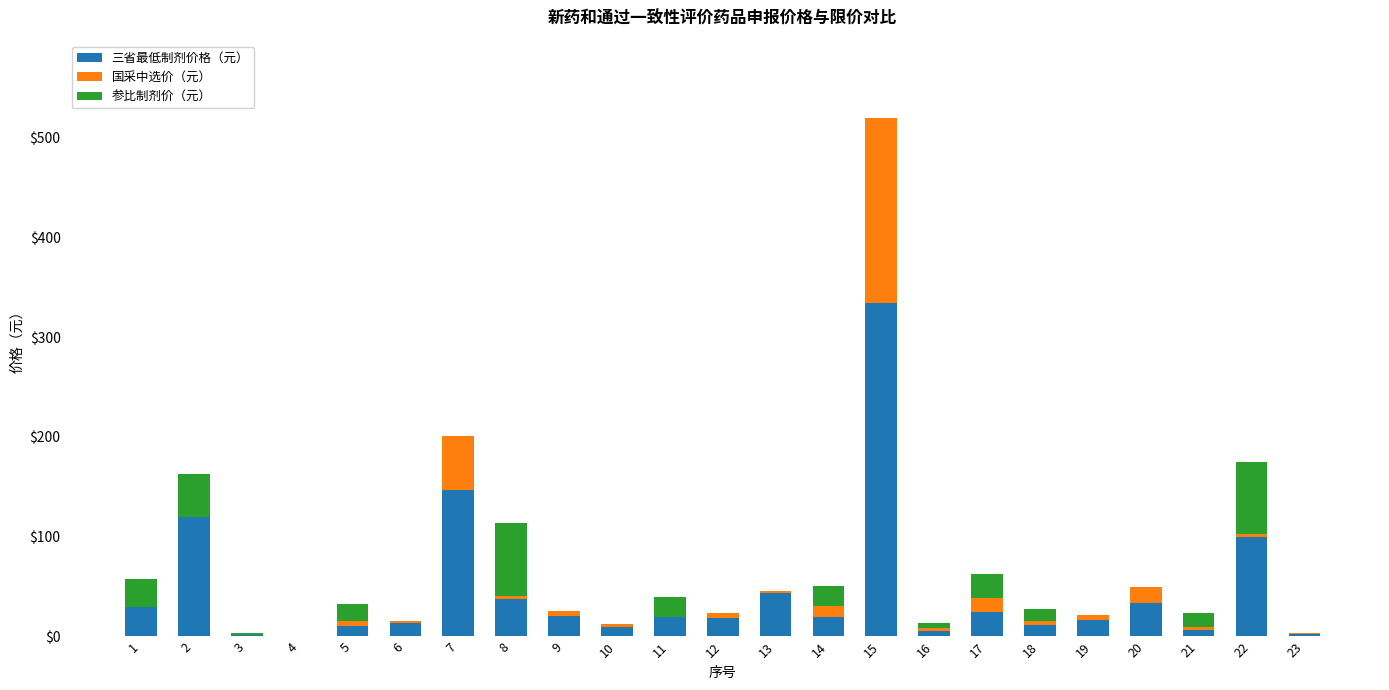

At which category is the sum across all series the highest?

15